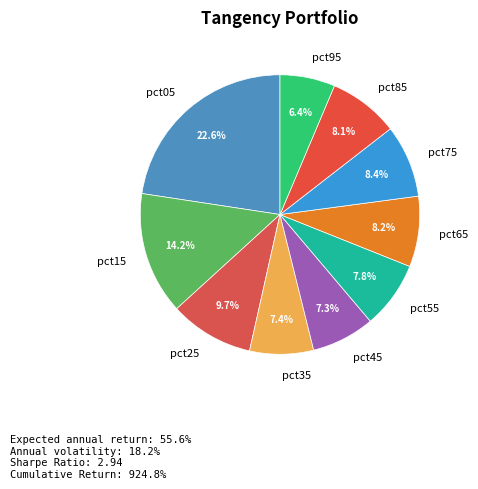

Which category has the smallest portion of the pie?

pct95